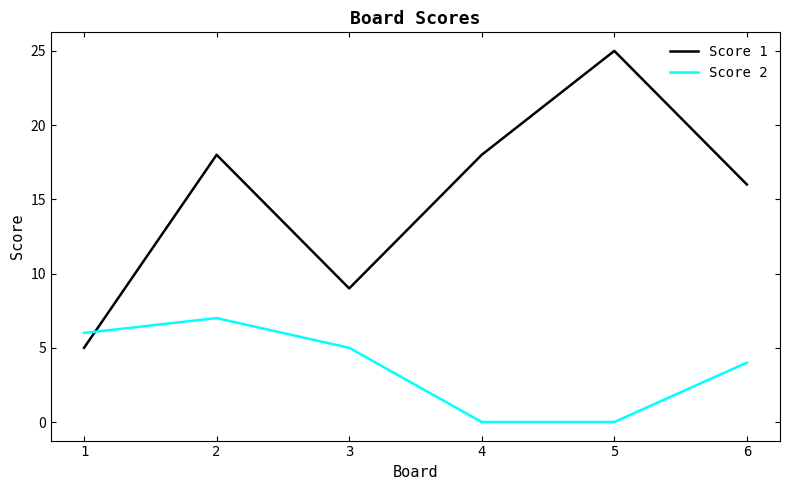

List the series in order of their peak value, lowest first.

Score 2, Score 1